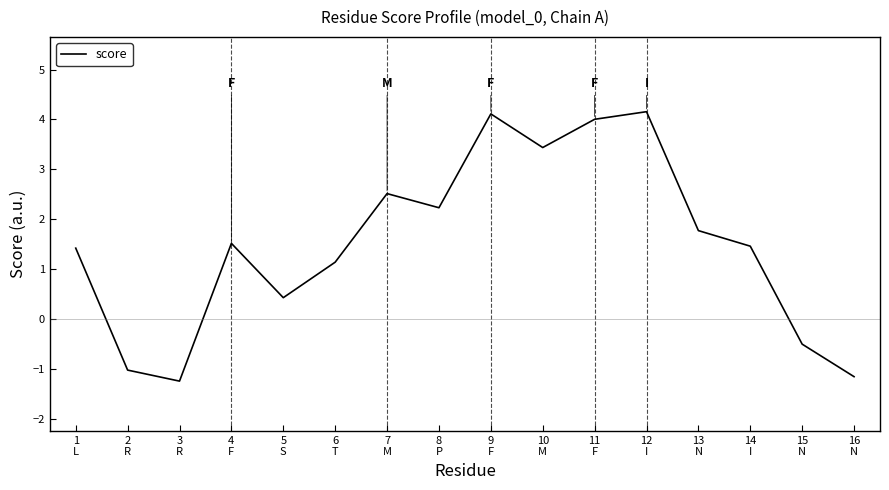

True or false: the data shows 1.7 at 12
I.

False